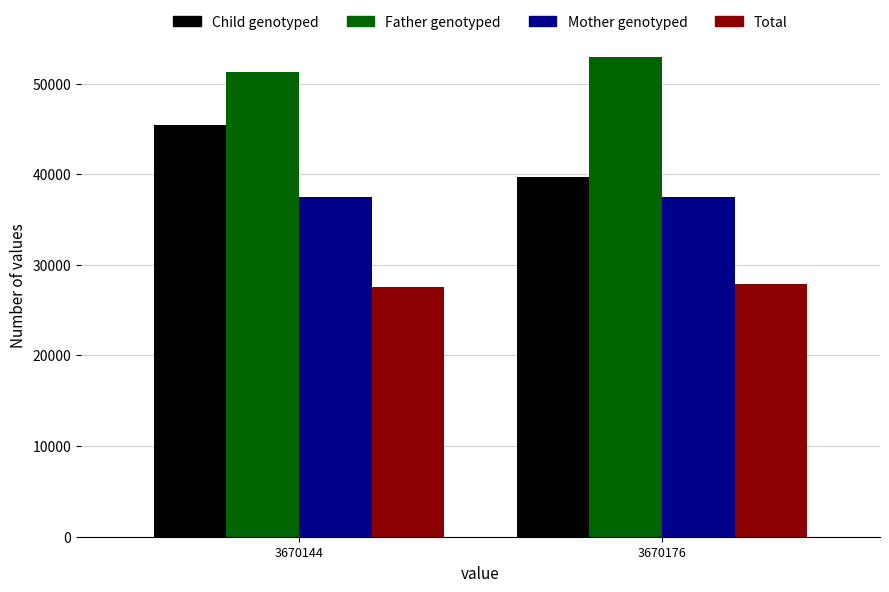

How many data points in Total are less than 27833?

1